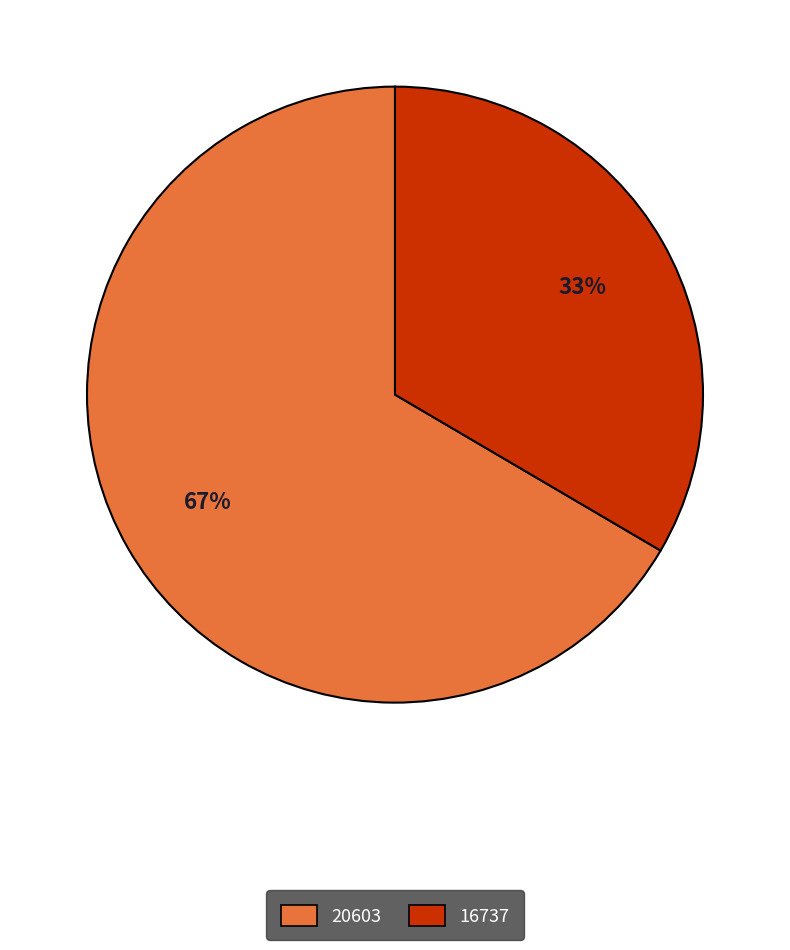

Is it true that 16737 is 33% of the pie?

True